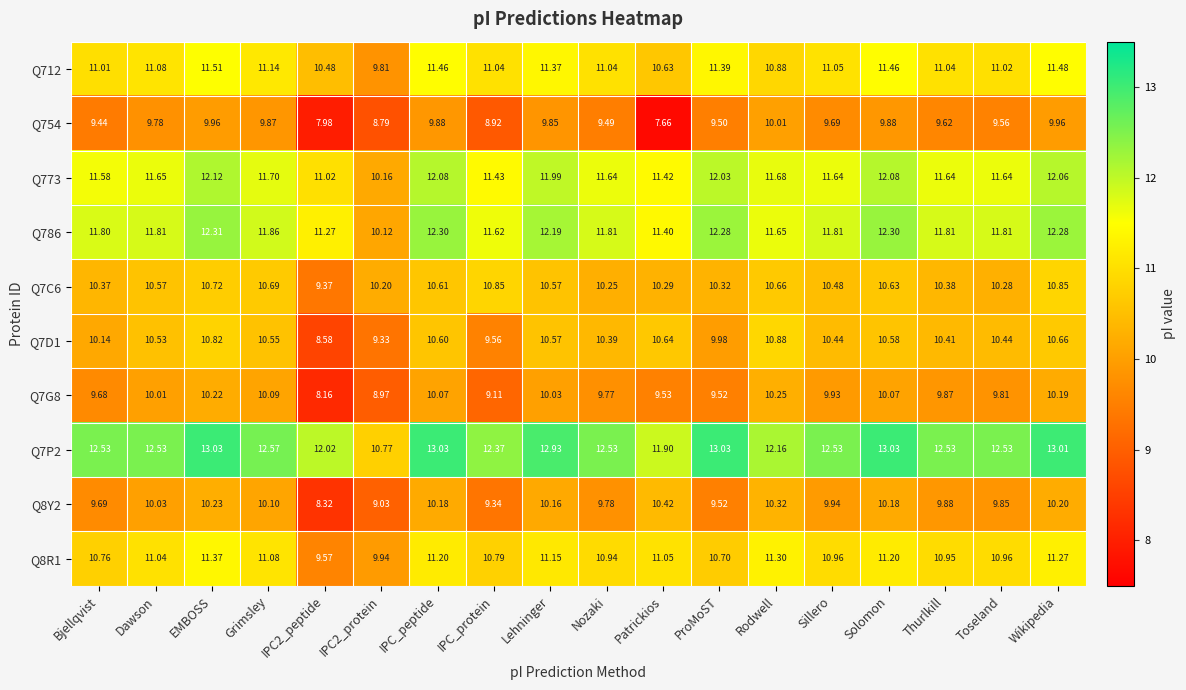

At which label does Q786 first exceed 11?

Bjellqvist